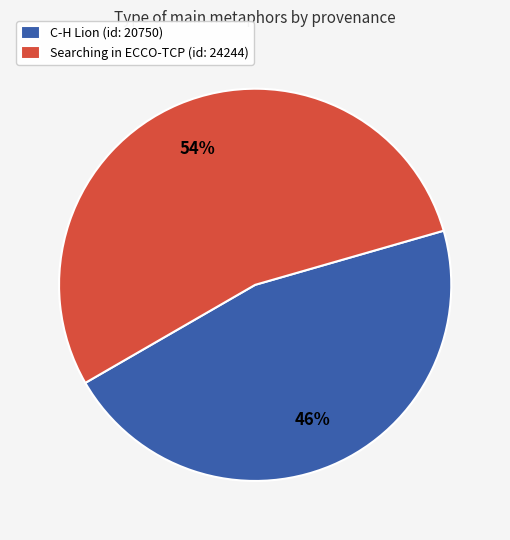

Is it true that Searching in ECCO-TCP (id: 24244) is 39% of the pie?

False